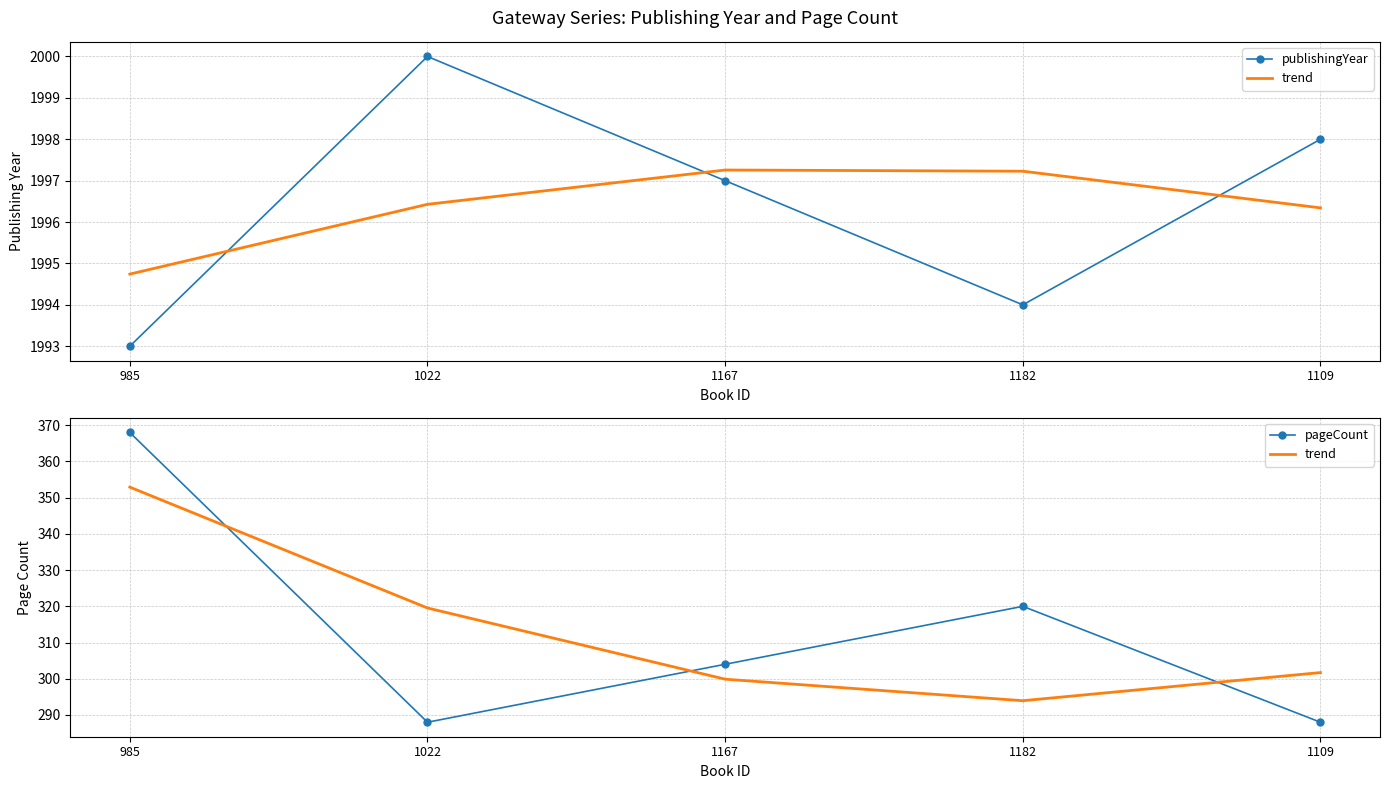

Which series has the widest spread of values?

pageCount